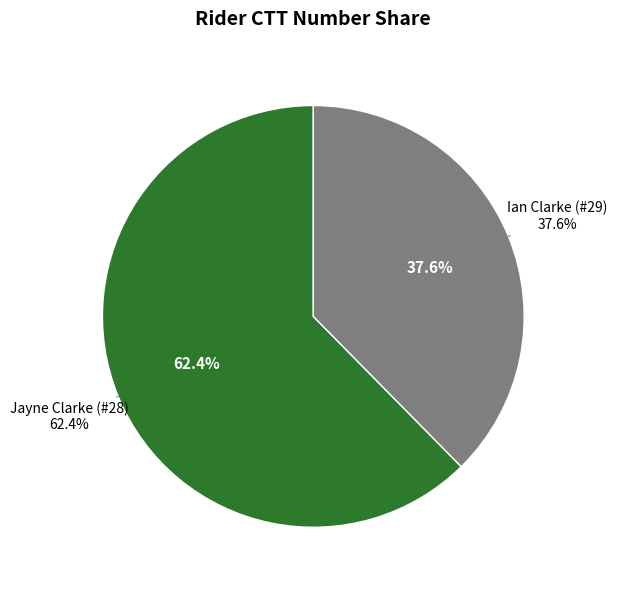

The Jayne Clarke (#28)
6141 slice represents 62% of the pie. True or false?

True